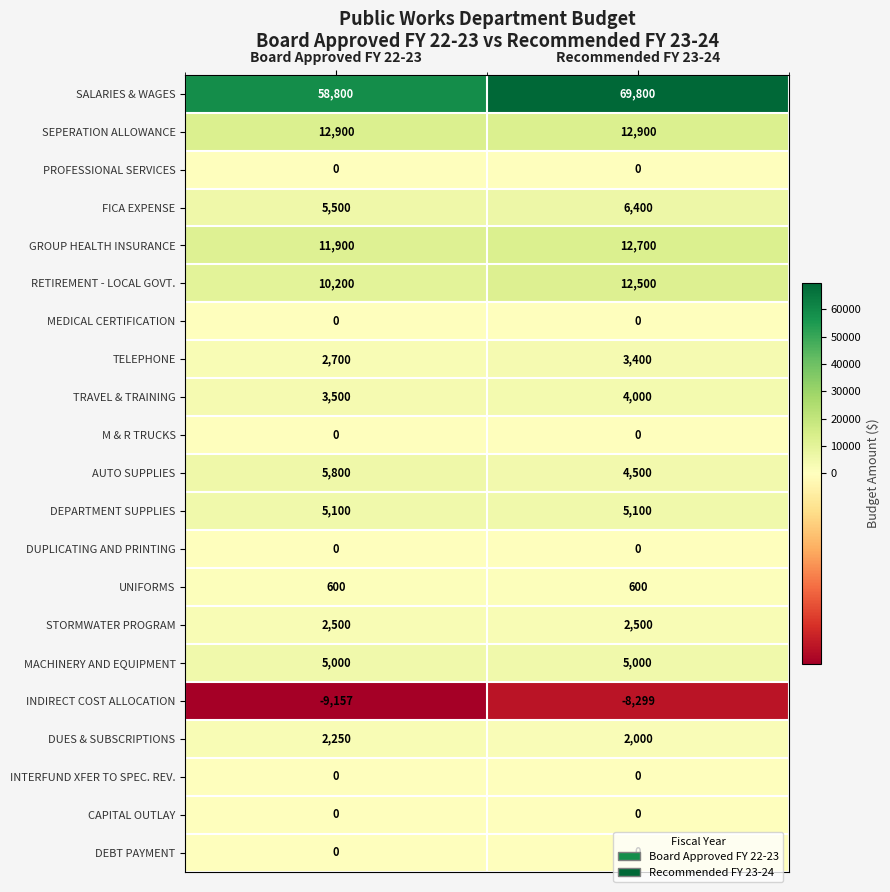

True or false: INTERFUND XFER TO SPEC. REV. has a value of 0 at Recommended FY 23-24.

True